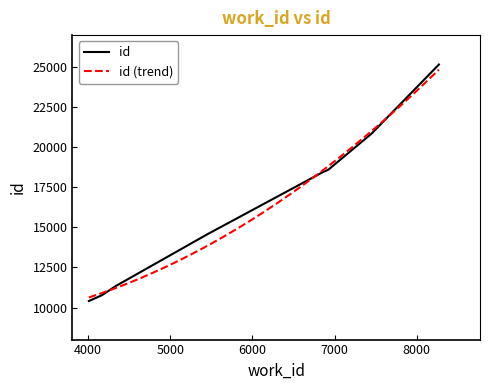

What is the ratio of the value at 8268 to the value at 6925?

1.4